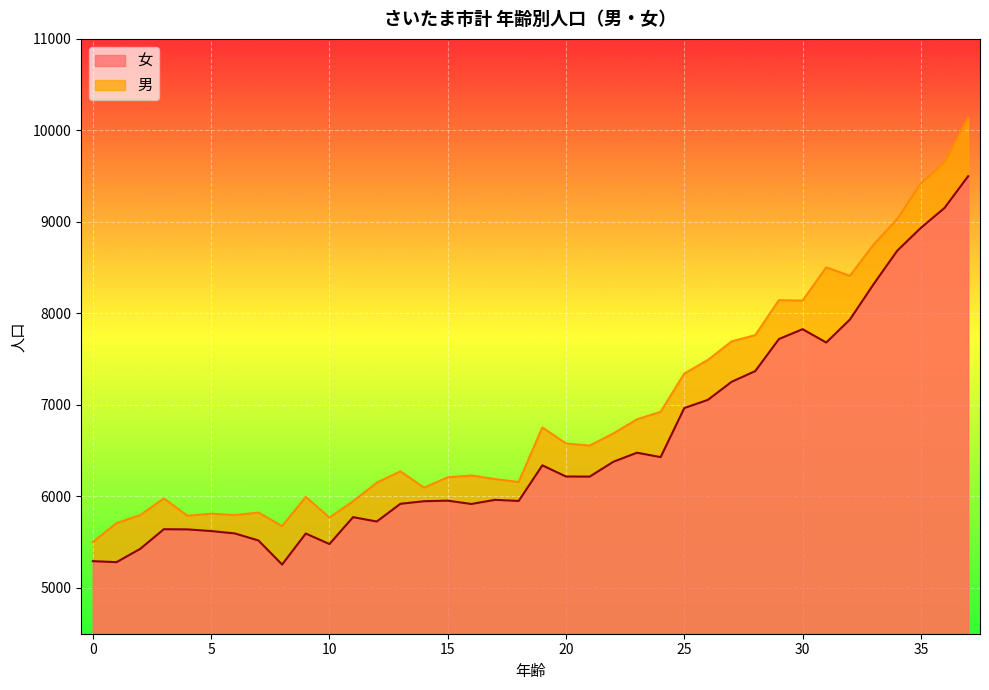

True or false: 女 and 男 intersect in this chart.

False